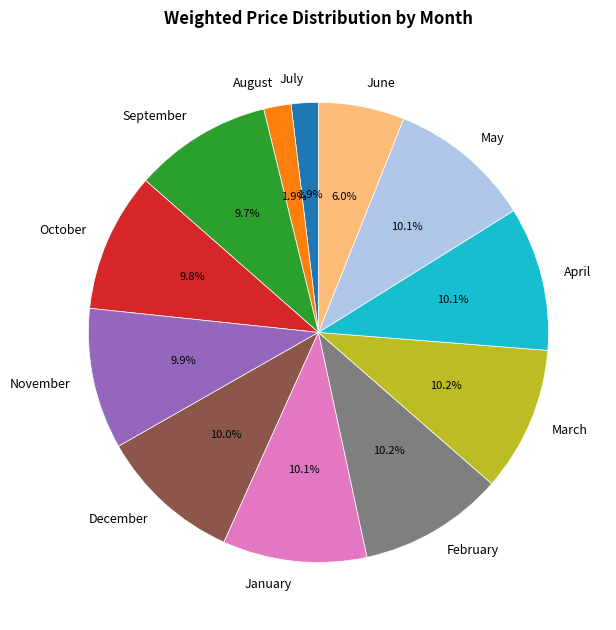

To the nearest percent, what percentage of the pie is August?

2%